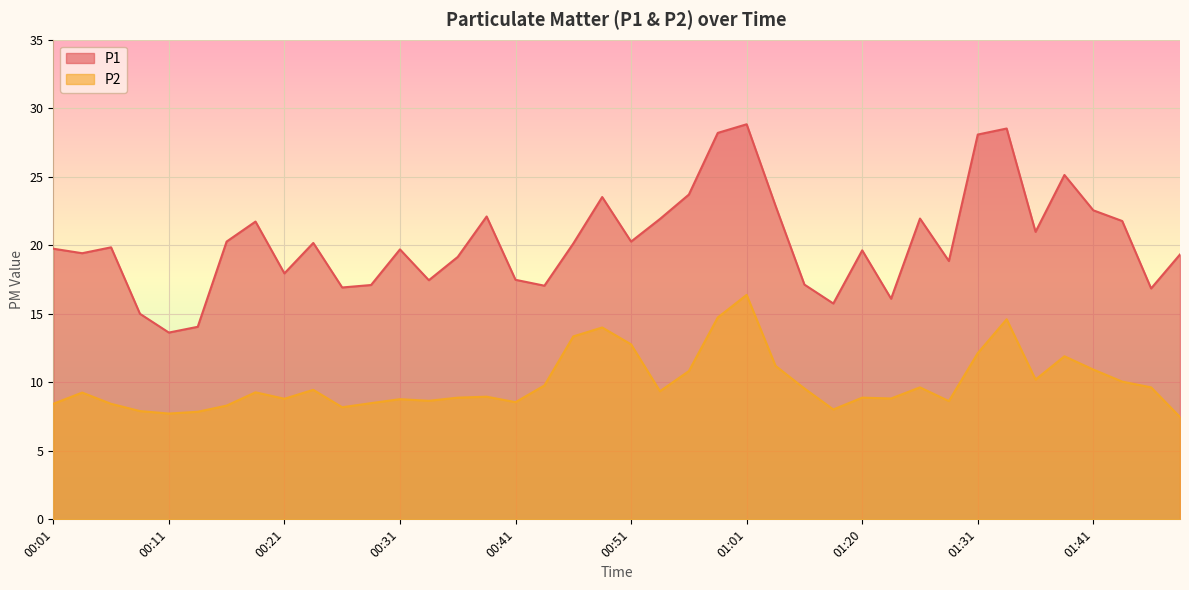

Which category has the lowest value in the P1 series?

00:11